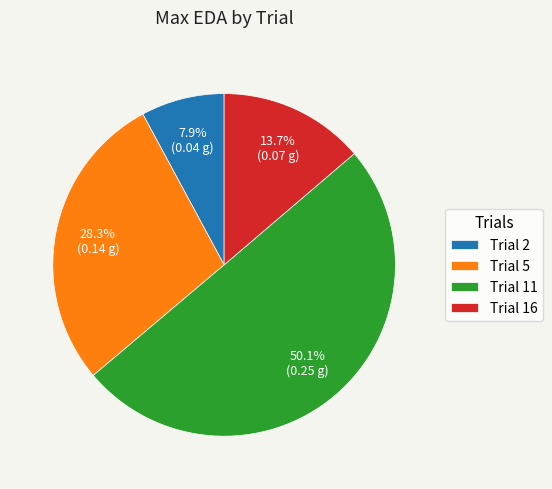

What is the largest slice in the pie chart?

Trial 11